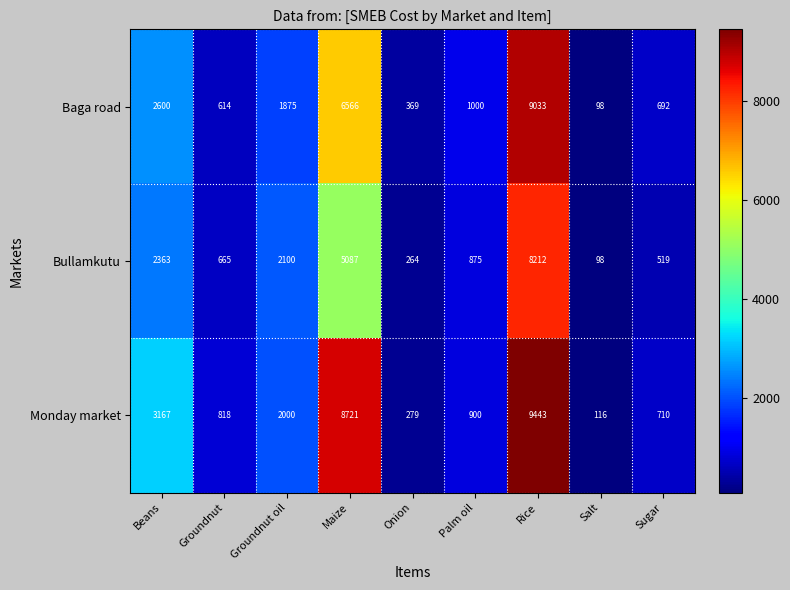

Is it true that Baga road equals 1875 at Groundnut oil?

True